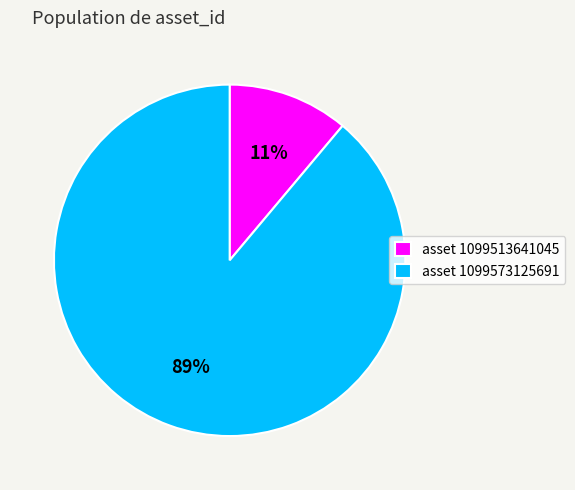

How many slices are in this pie chart?

2